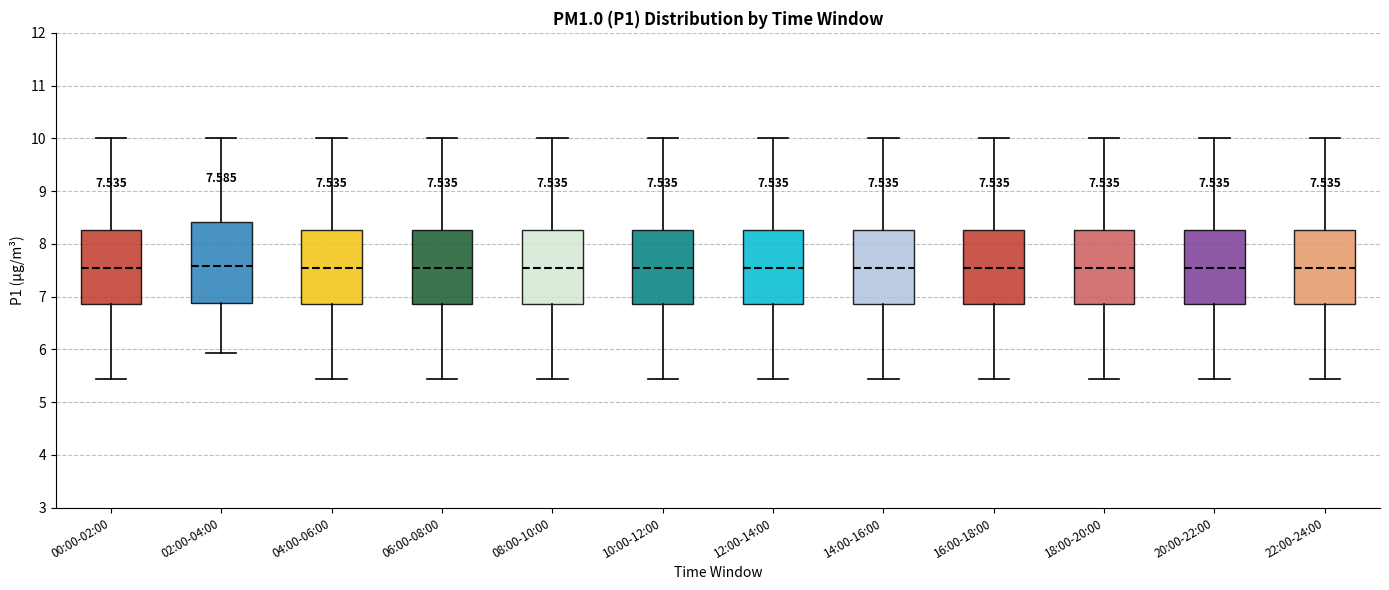

Comparing the boxes themselves (not the whiskers), which one is the tallest?

02:00-04:00